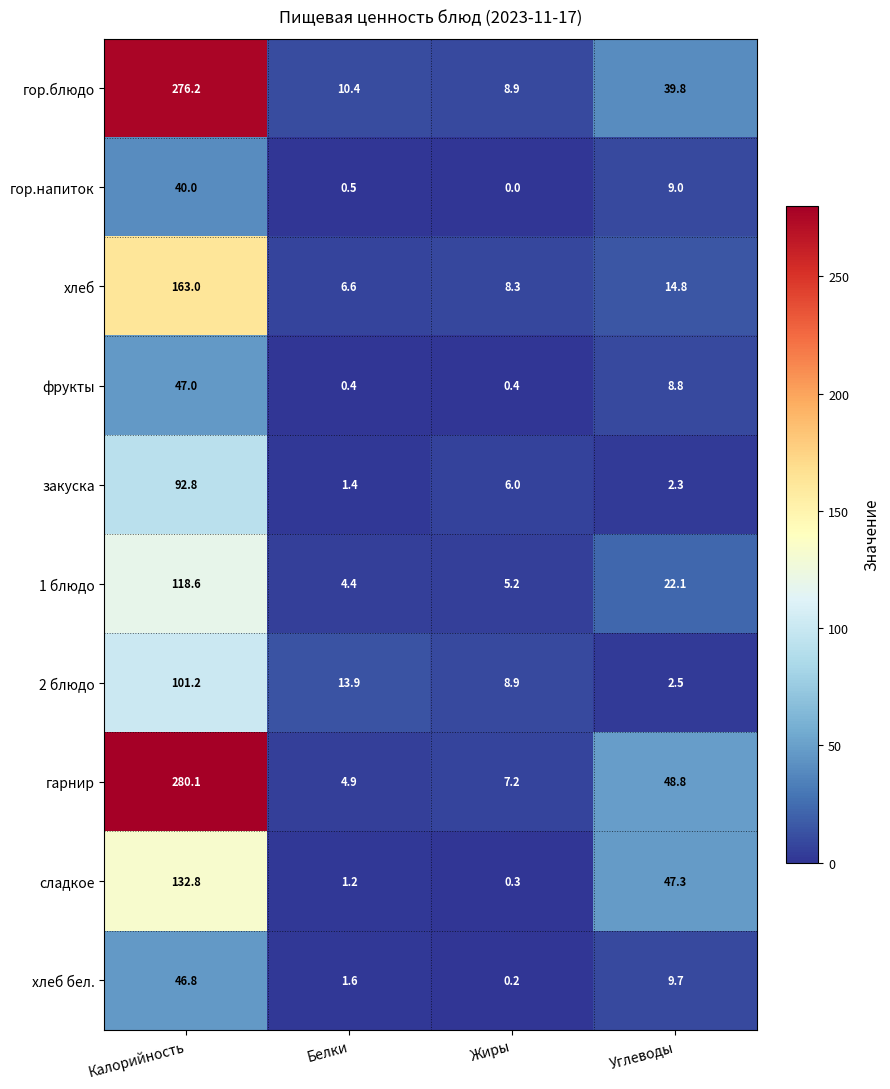

At which category is the sum across all series the highest?

Калорийность